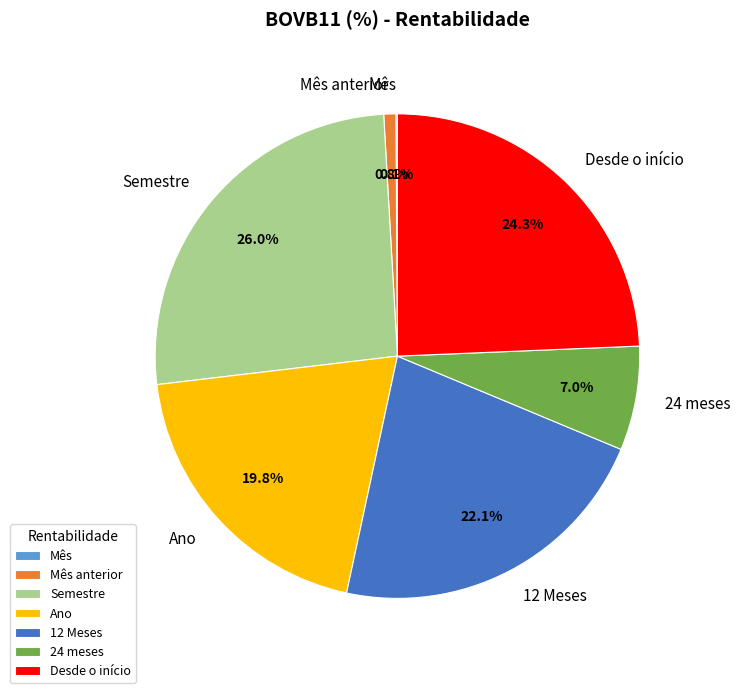

Is there a majority slice in this chart?

No